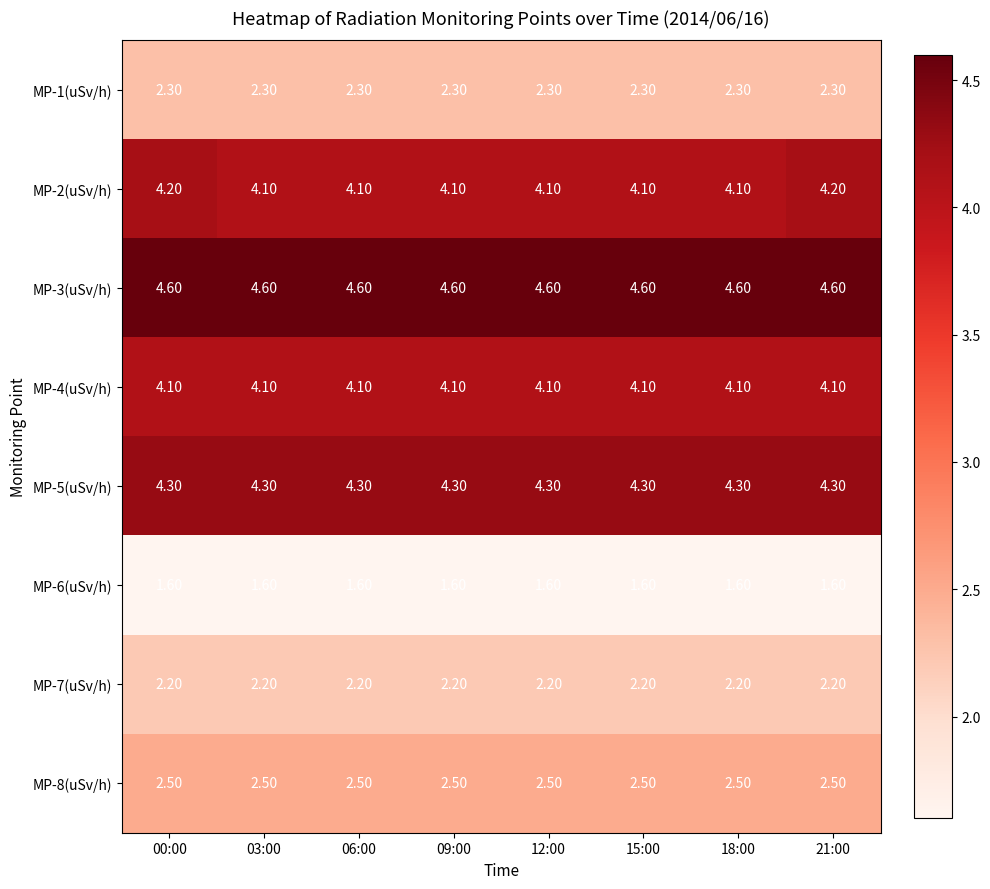

What is the sum of all MP-1(uSv/h) values?

18.4